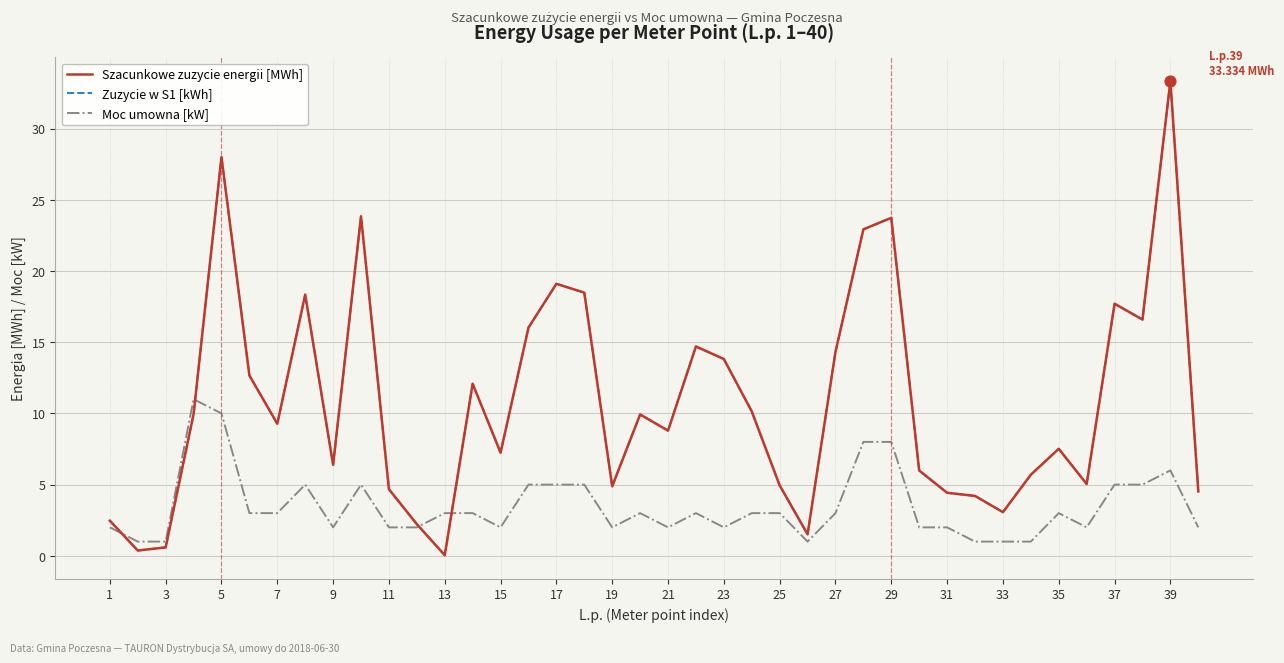

Does the chart have visible grid lines?

Yes